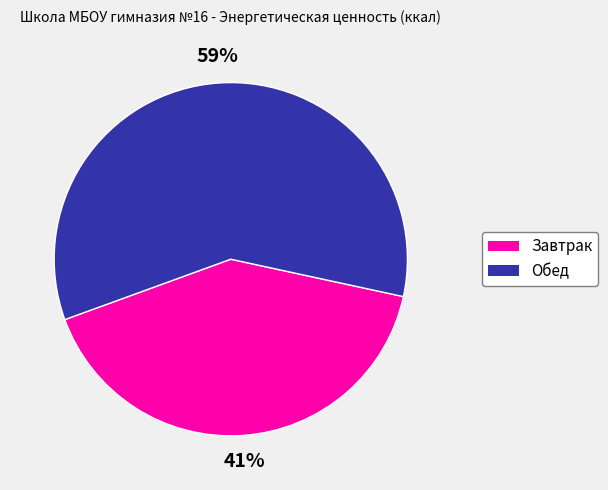

To the nearest percent, what percentage of the pie is Завтрак?

41%